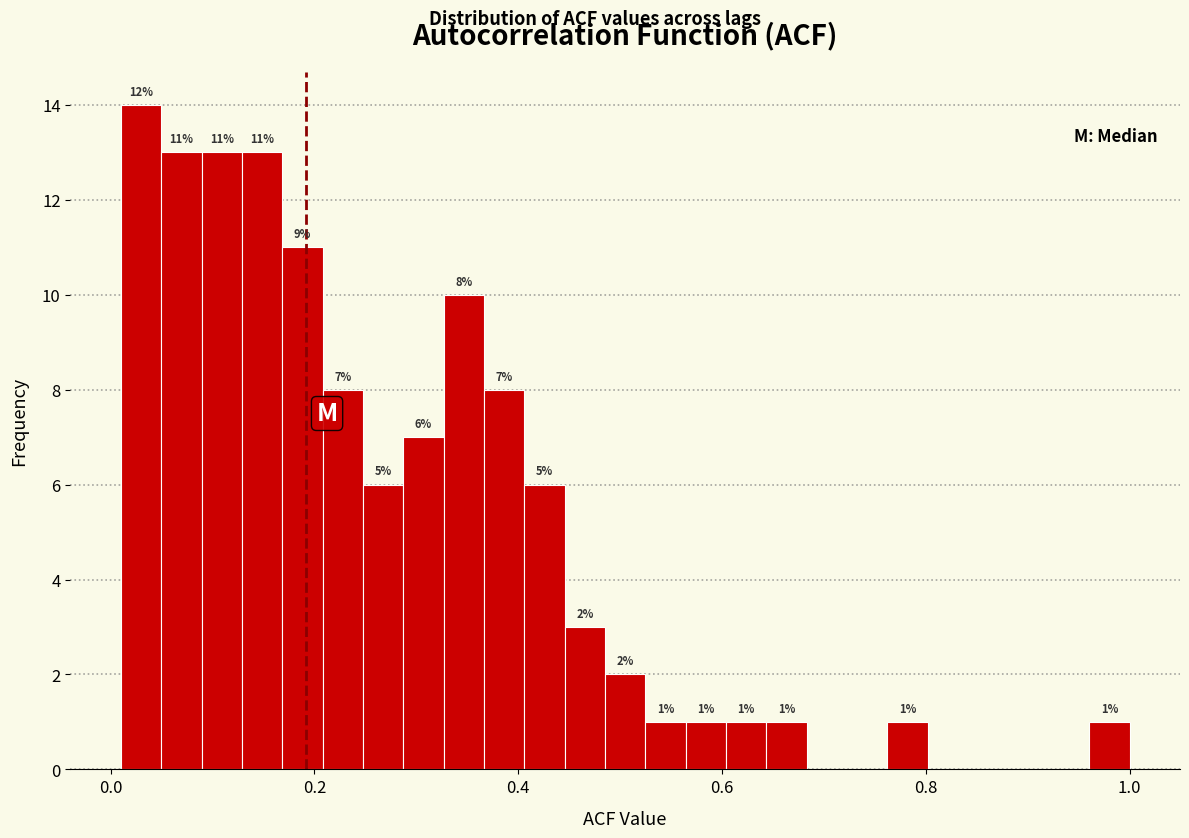

Around what value on the x-axis is the tallest bar? Give the approximate position of its centre, as read against the axis.

0.02